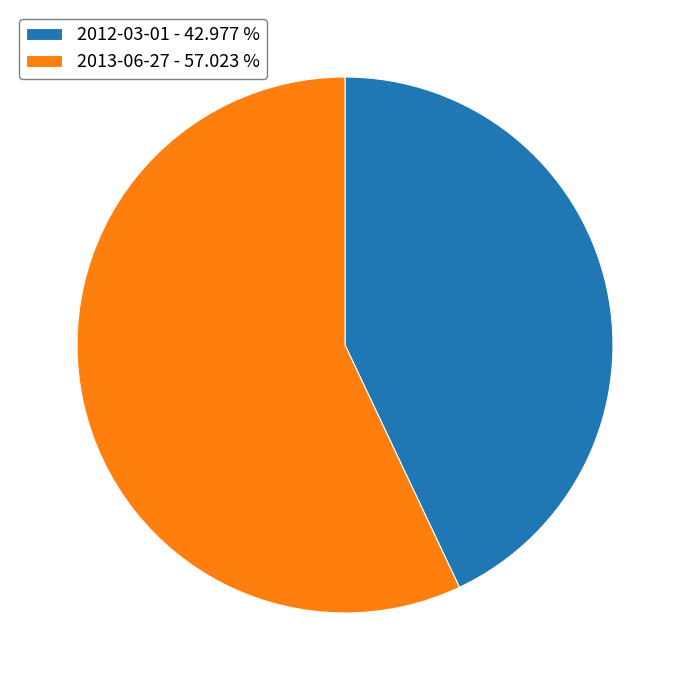

How many segments does this pie chart have?

2